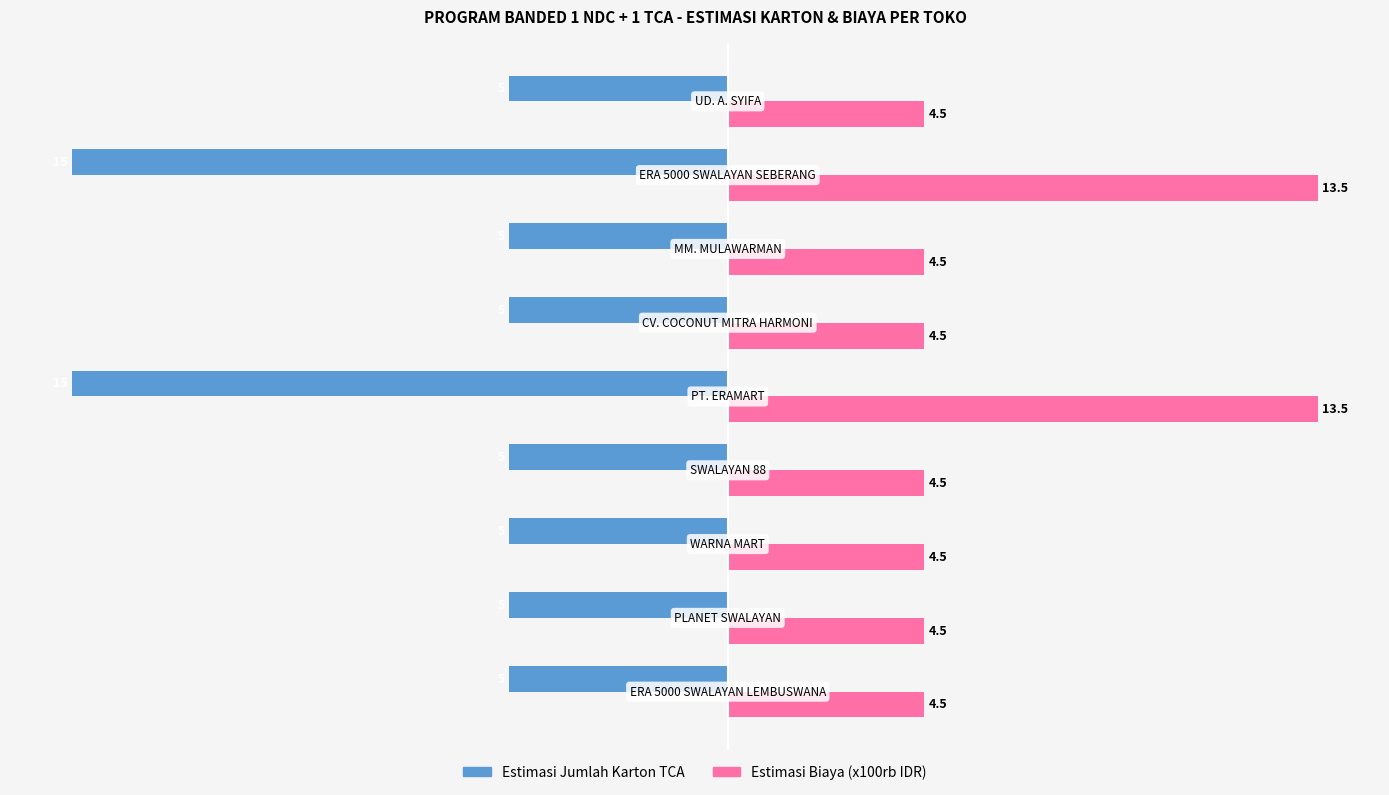

What is the greatest value displayed?

13.5